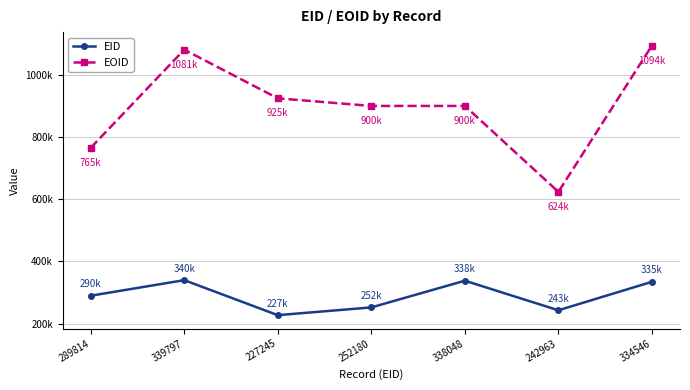

Rank the series by their maximum value, from lowest to highest.

EID, EOID